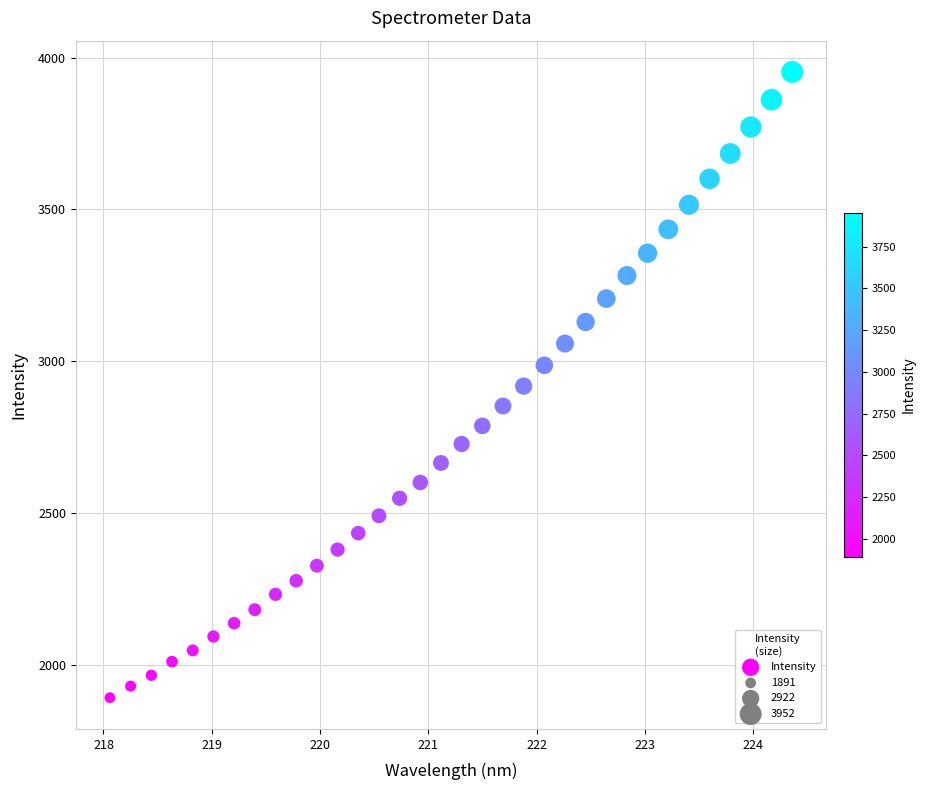

What is the range of Y values (max minus min)?

2060.8